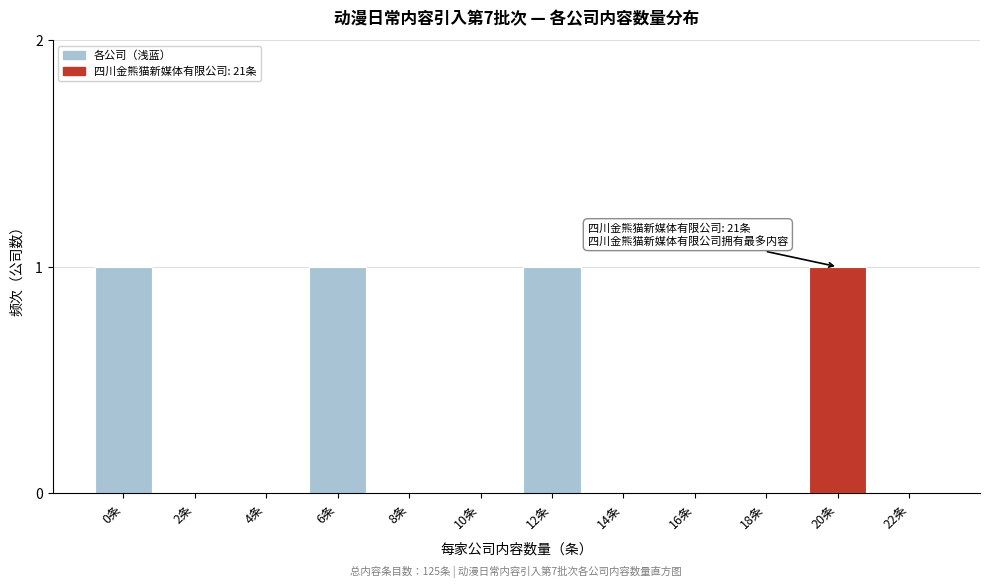

Reading right to left, transcribe all the data shown in this chart.

22条=0	20条=1	18条=0	16条=0	14条=0	12条=1	10条=0	8条=0	6条=1	4条=0	2条=0	0条=1